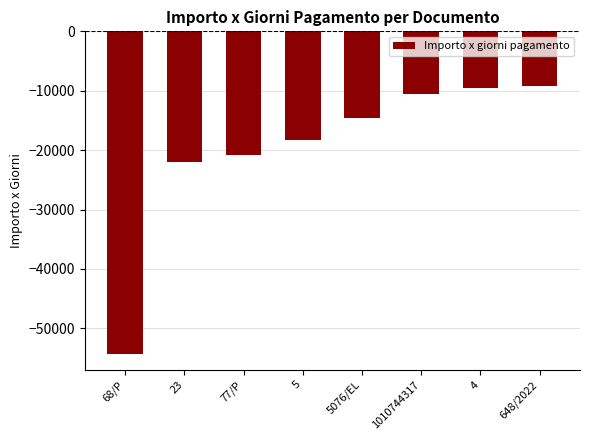

What is the value of the 2nd bar from the left?

-22080.0